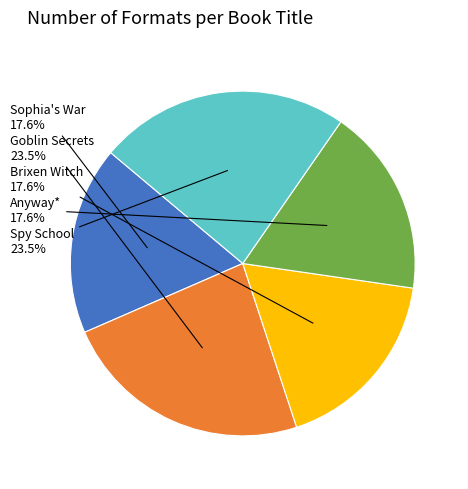

Is there any slice that represents more than half of the pie?

No